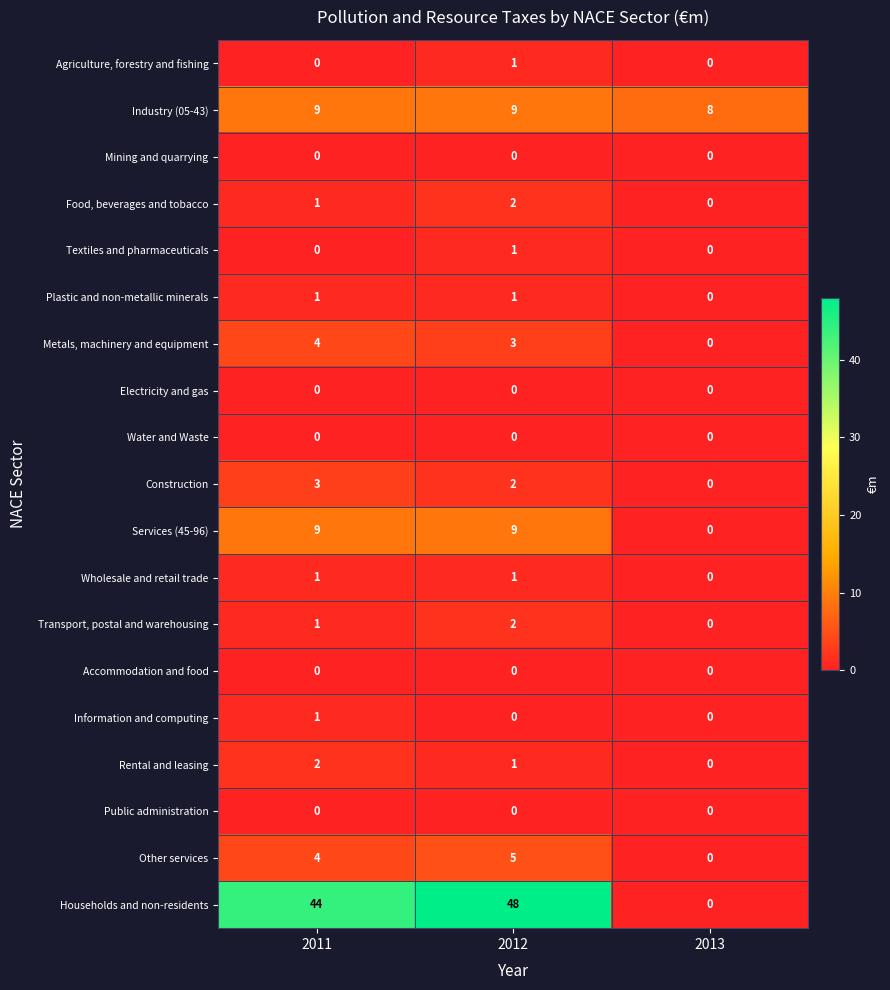

Is it true that Textiles and pharmaceuticals equals 1 at 2012?

True